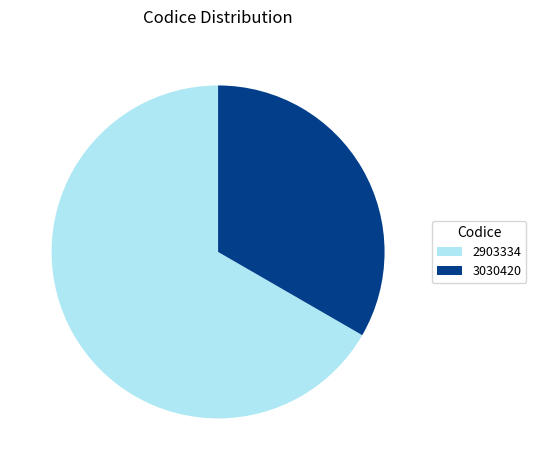

True or false: 2903334 accounts for 67% of the total.

True